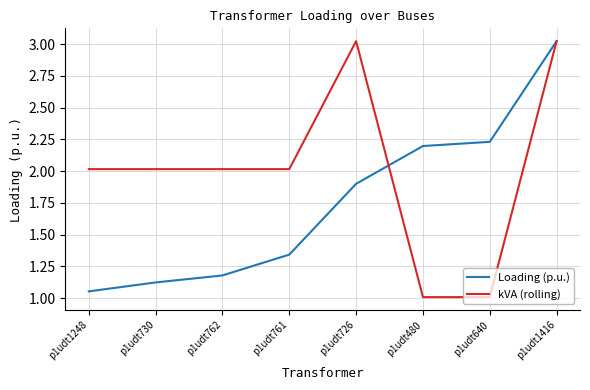

Between p1udt480 and p1udt1416, which series saw the biggest shift?

kVA (rolling)